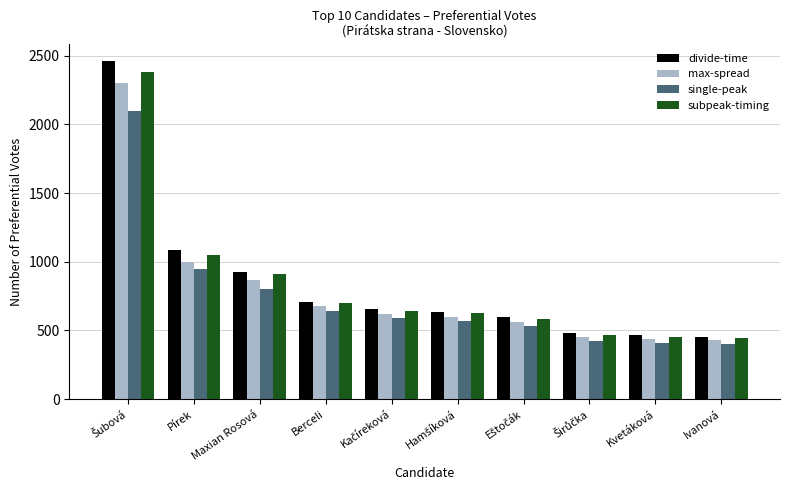

What is the minimum value shown in the chart?

400